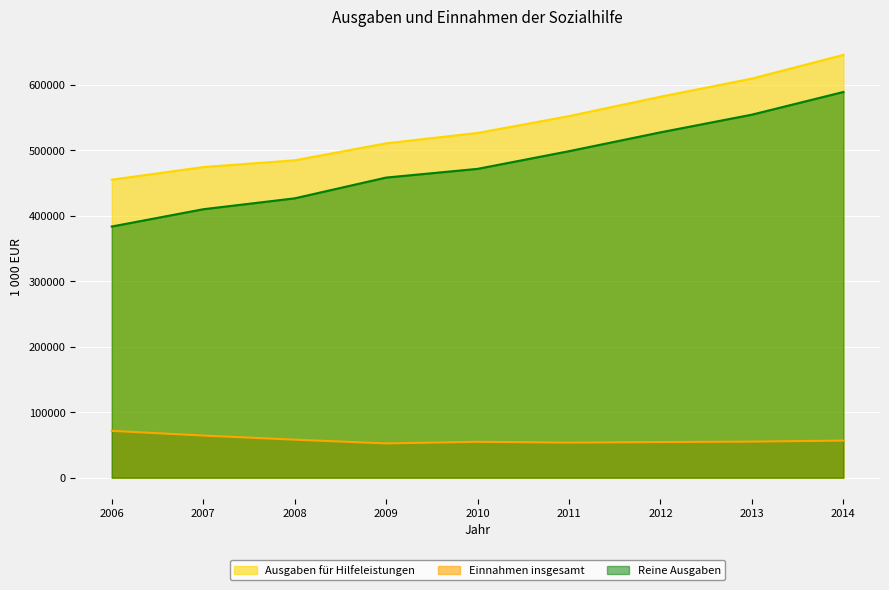

At 2006, list the series in order from smallest to largest.

Einnahmen insgesamt, Reine Ausgaben, Ausgaben für Hilfeleistungen